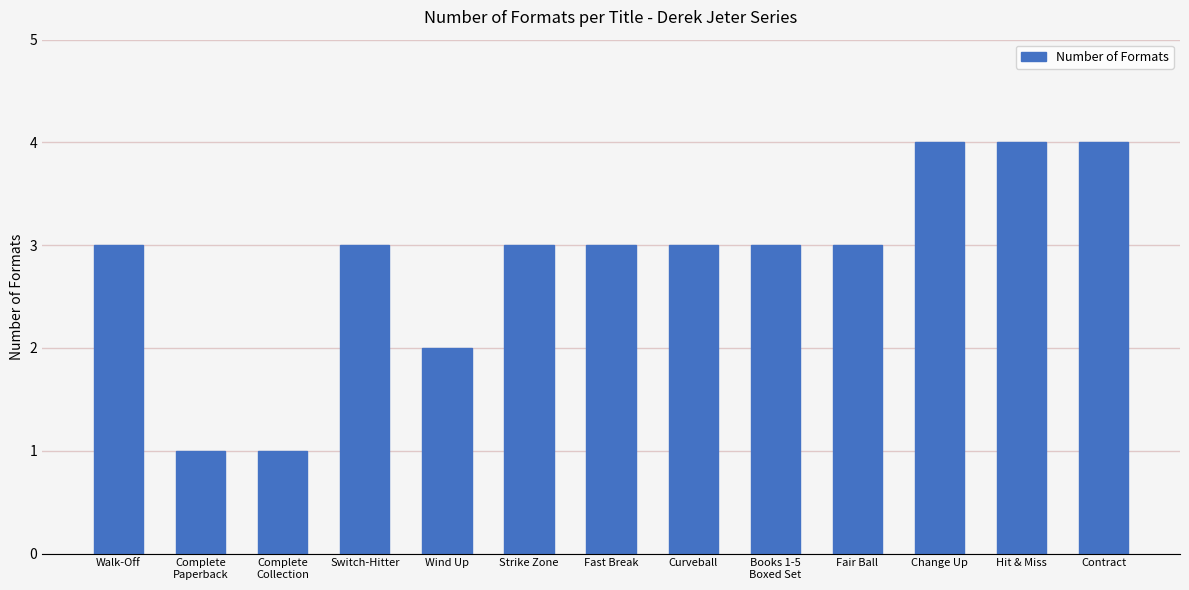

What is the difference between the maximum and minimum values?

3